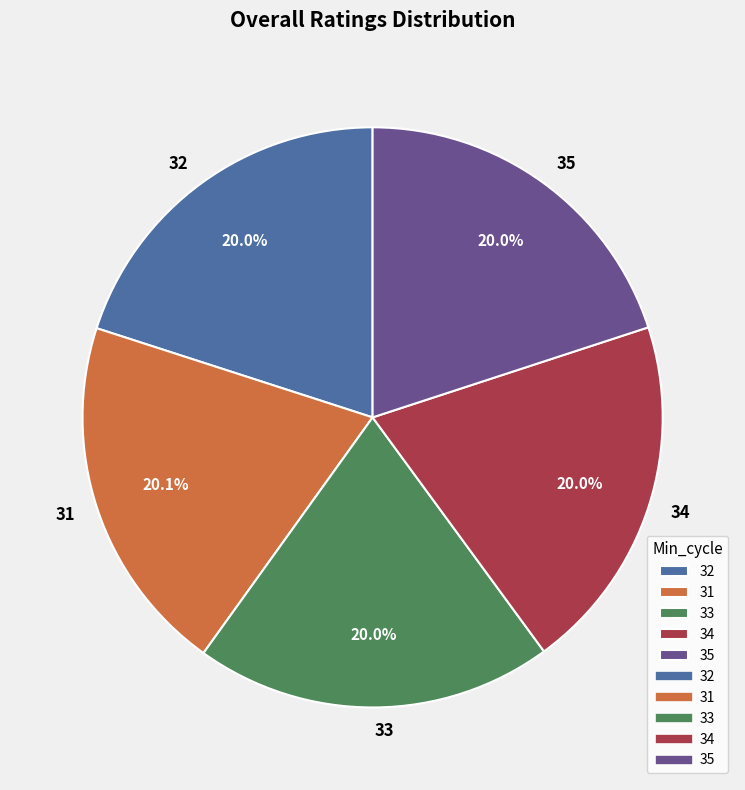

What is the ratio of the value at 32 to the value at 34?

1.0